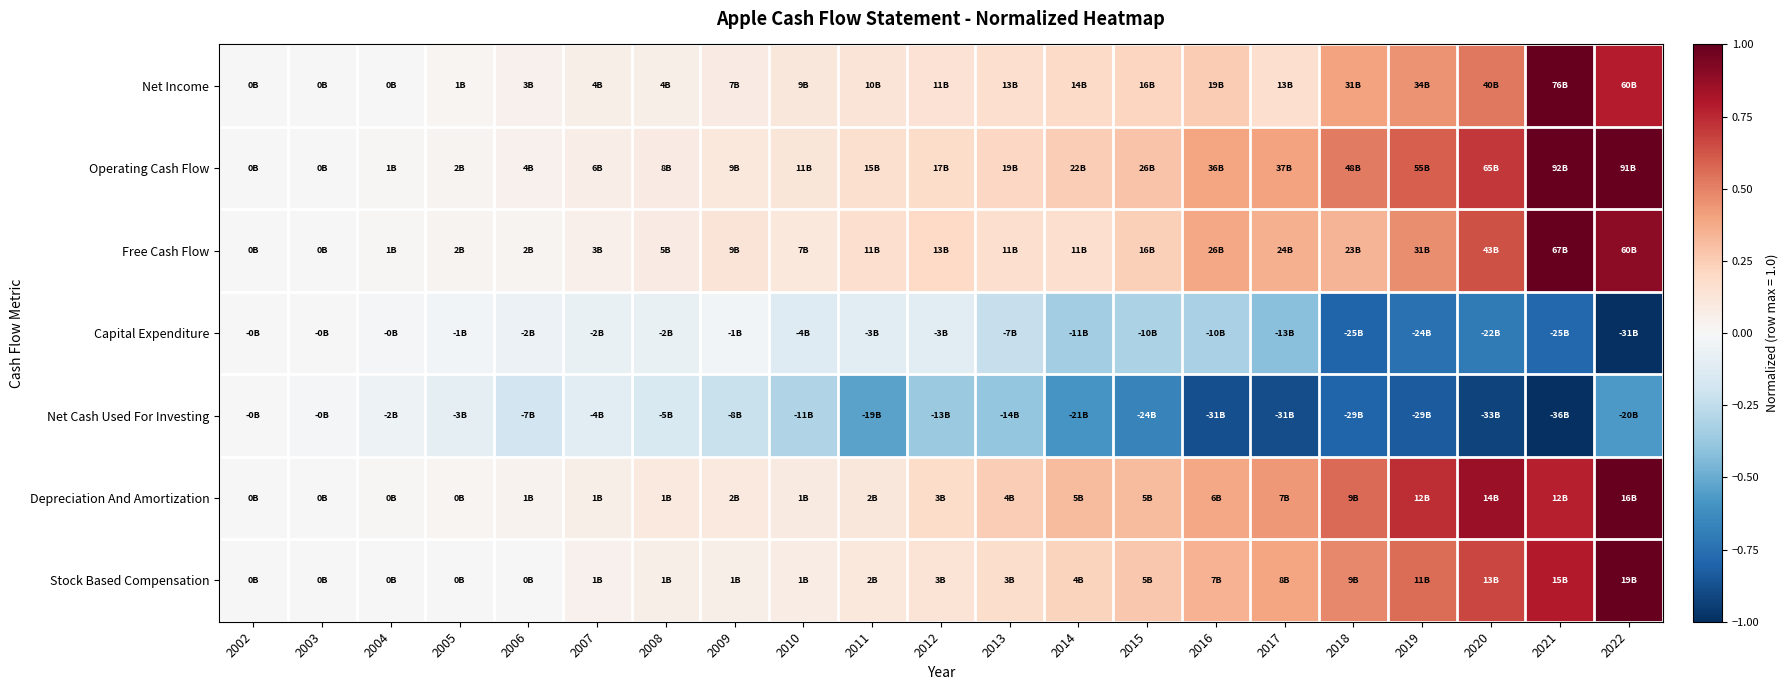

Which label corresponds to the largest value in the chart?

2021